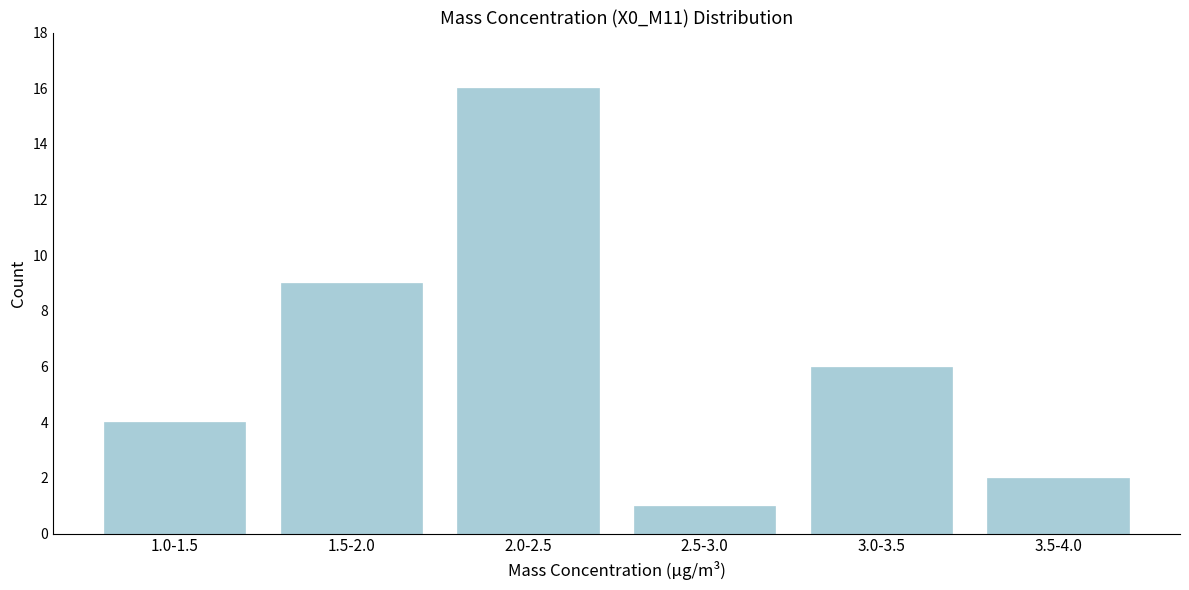

Reading left to right, list all the values displayed in this chart.

4	9	16	1	6	2